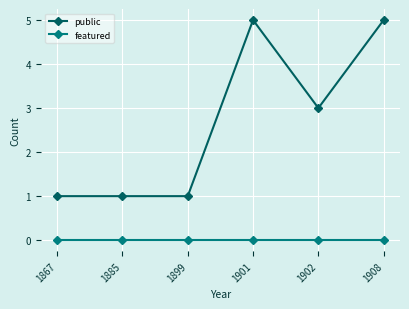

What is the spread (max minus min) of values at 1901?

5